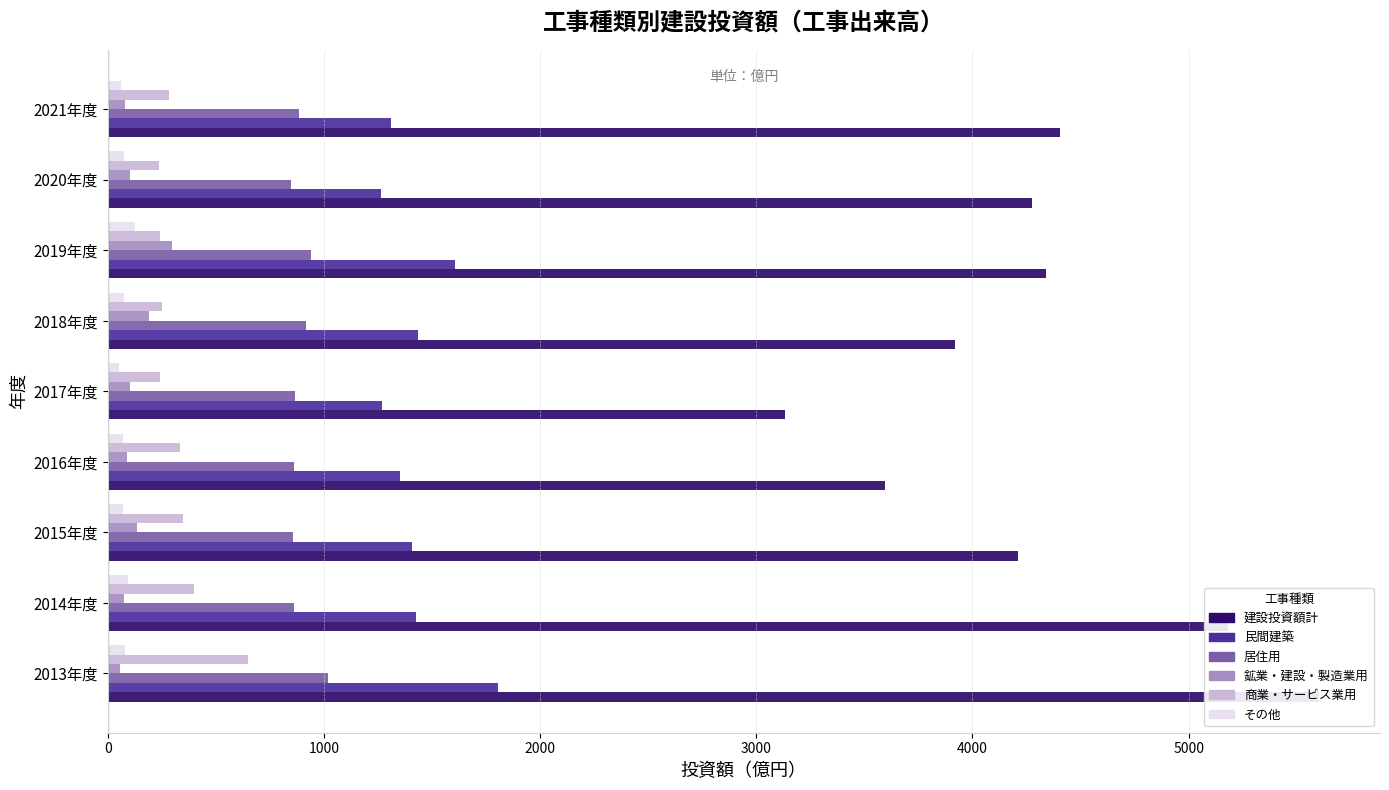

Which series has the widest spread of values?

建設投資額計